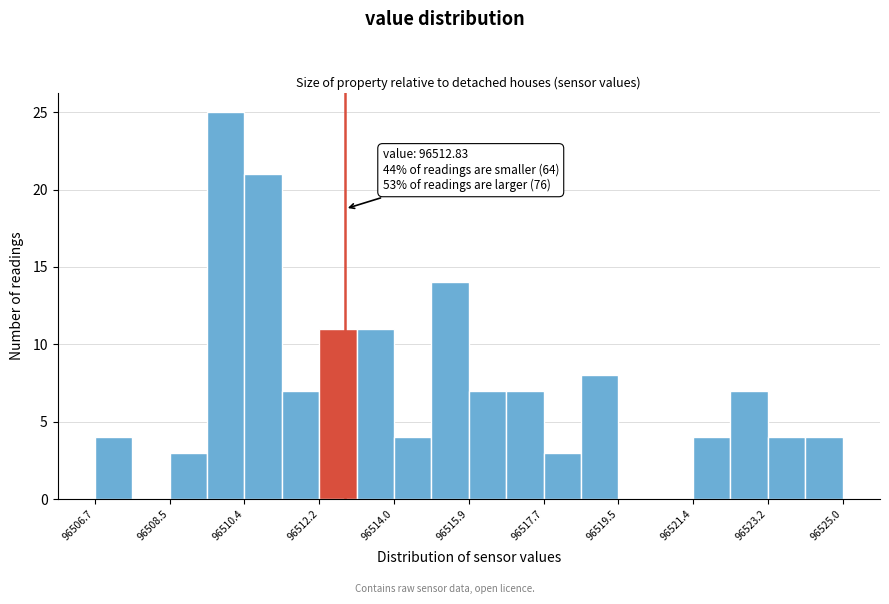

Over which range of the x-axis is the bar tallest?

96509.4 to 96510.4